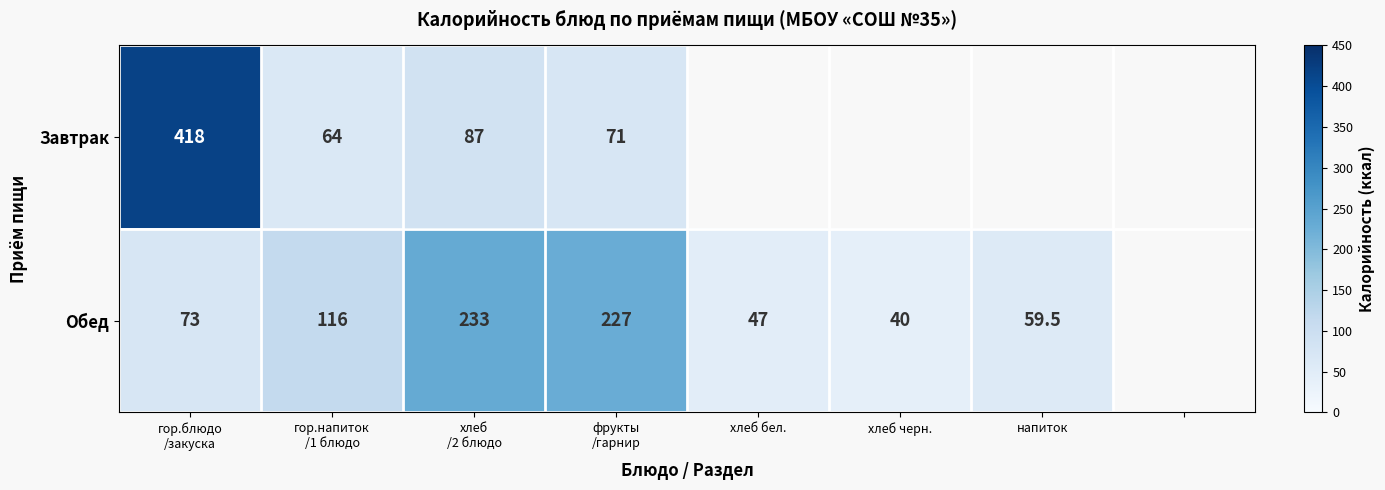

Is it true that Завтрак equals 71.0 at фрукты /гарнир?

True